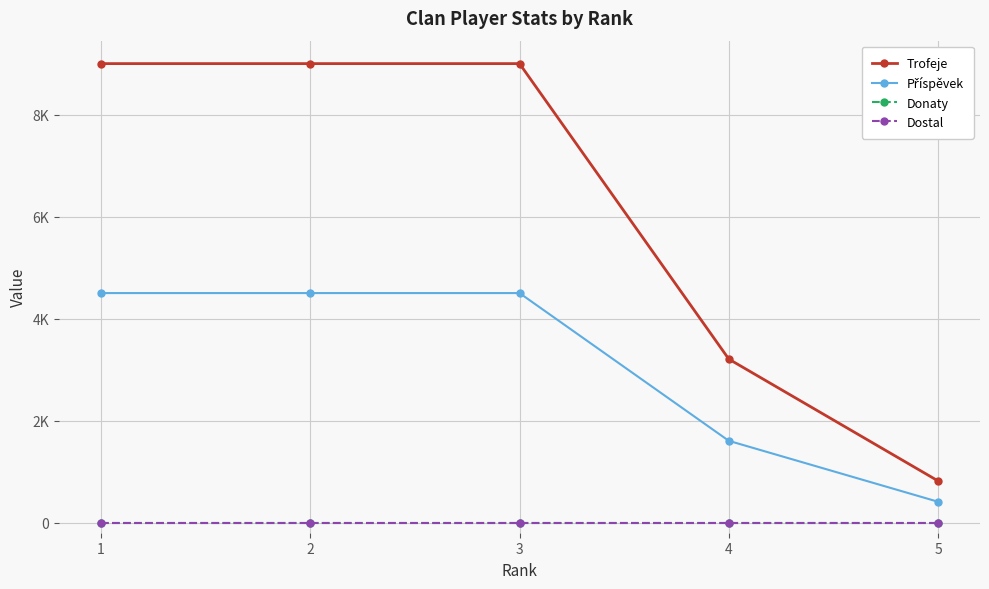

Count the number of data series in this chart.

4